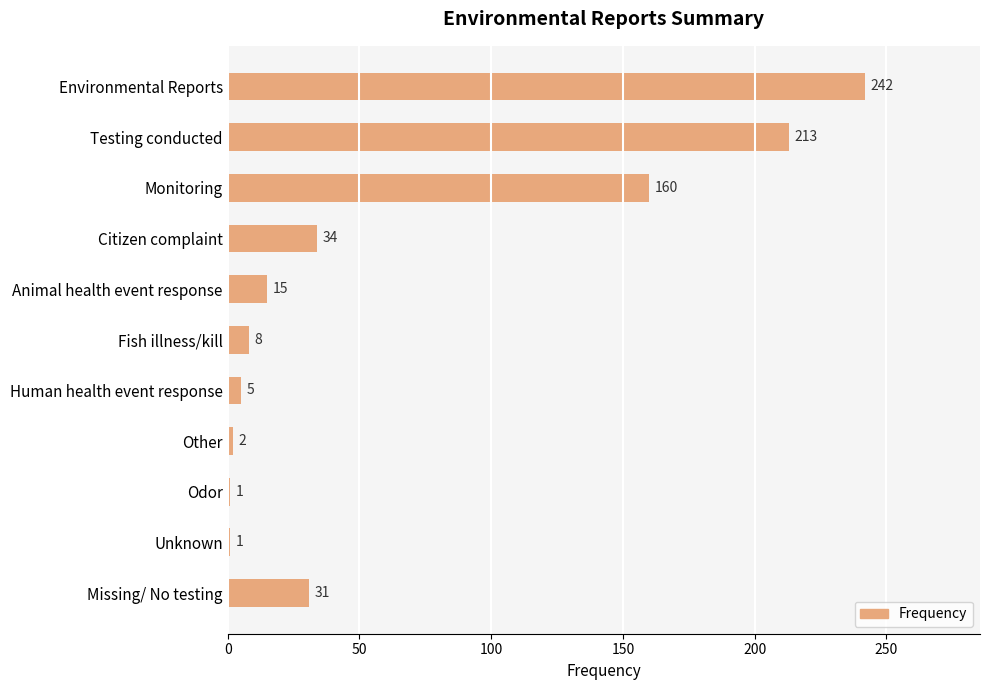

At which label is the value closest to 121?

Monitoring